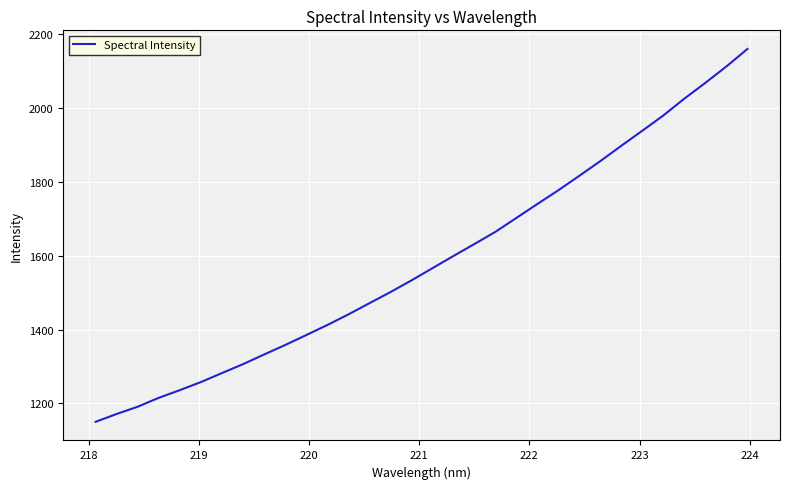

Reading left to right, extract all data points from this chart.

1150.2	1171.5	1191.2	1215.2	1236.0	1257.9	1282.2	1306.4	1332.5	1358.1	1385.0	1412.3	1440.9	1471.2	1501.4	1533.1	1566.2	1599.4	1631.8	1664.9	1702.6	1740.4	1777.7	1817.0	1856.8	1898.4	1939.2	1980.5	2026.1	2068.8	2113.2	2160.6